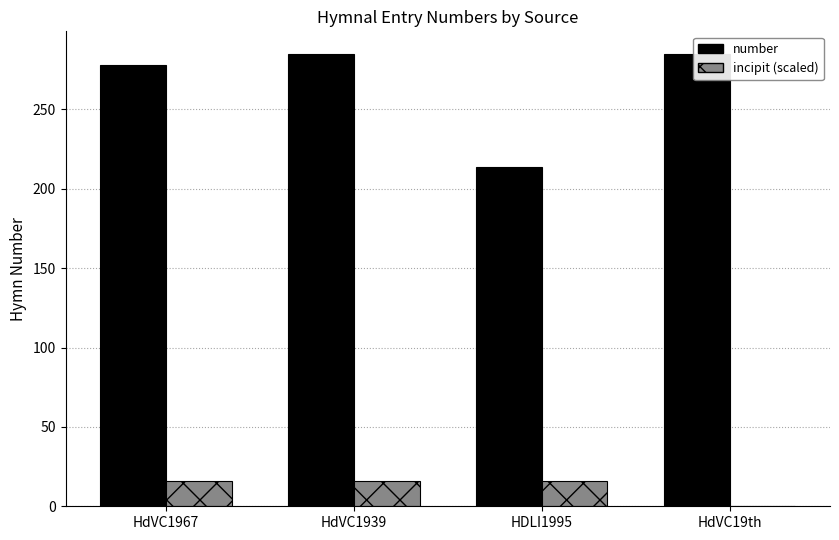

What is the spread (max minus min) of values at HdVC19th?

285.0